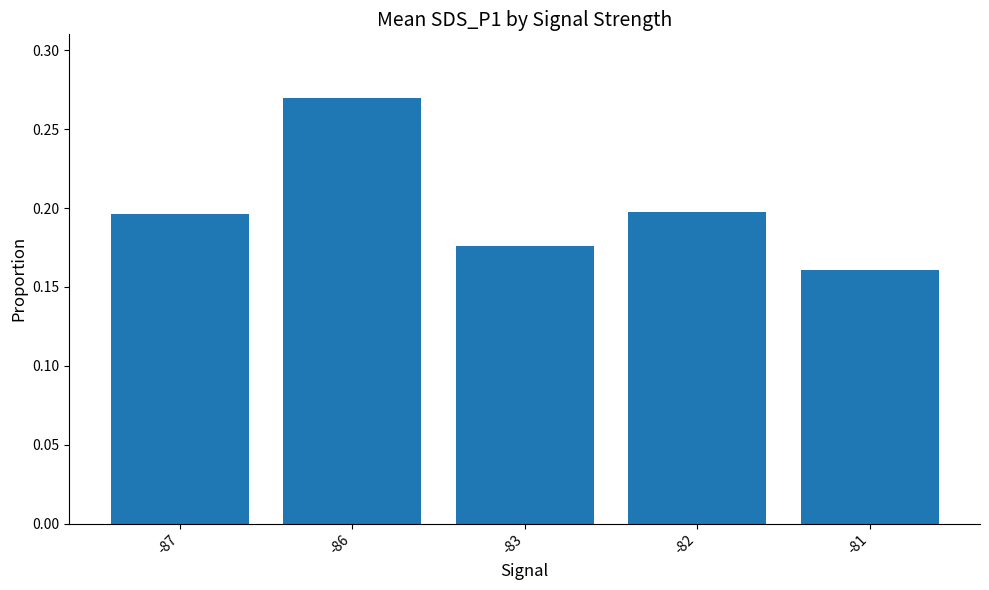

Is it true that the value at -83 is 0.3?

False